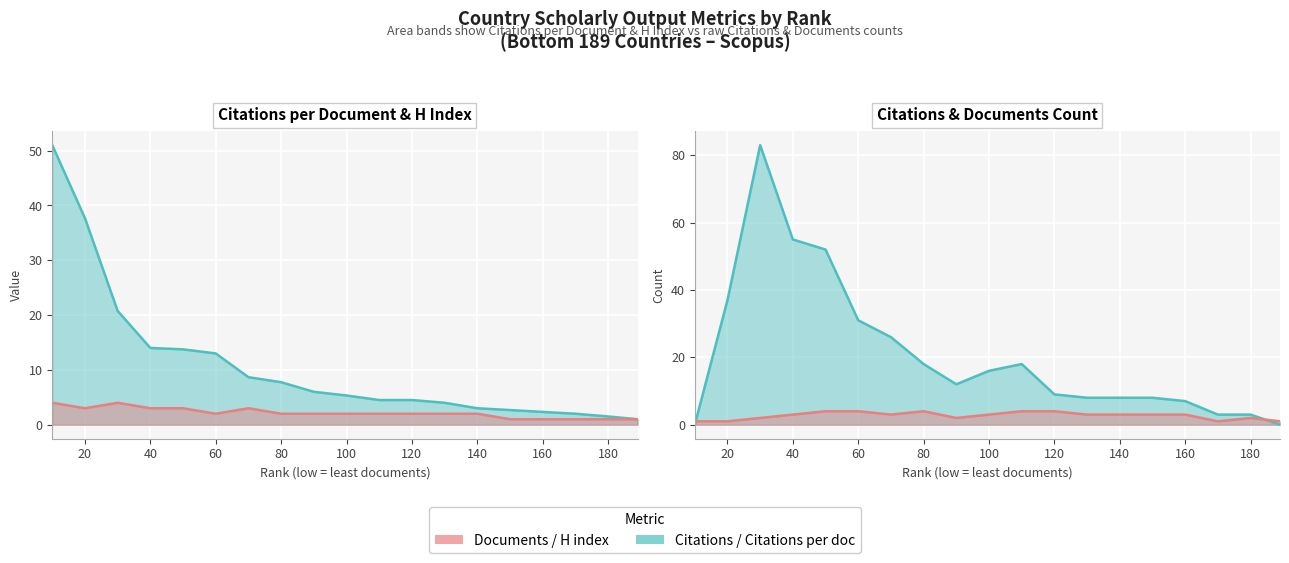

What is the highest value of the Documents (line) series?

4.0